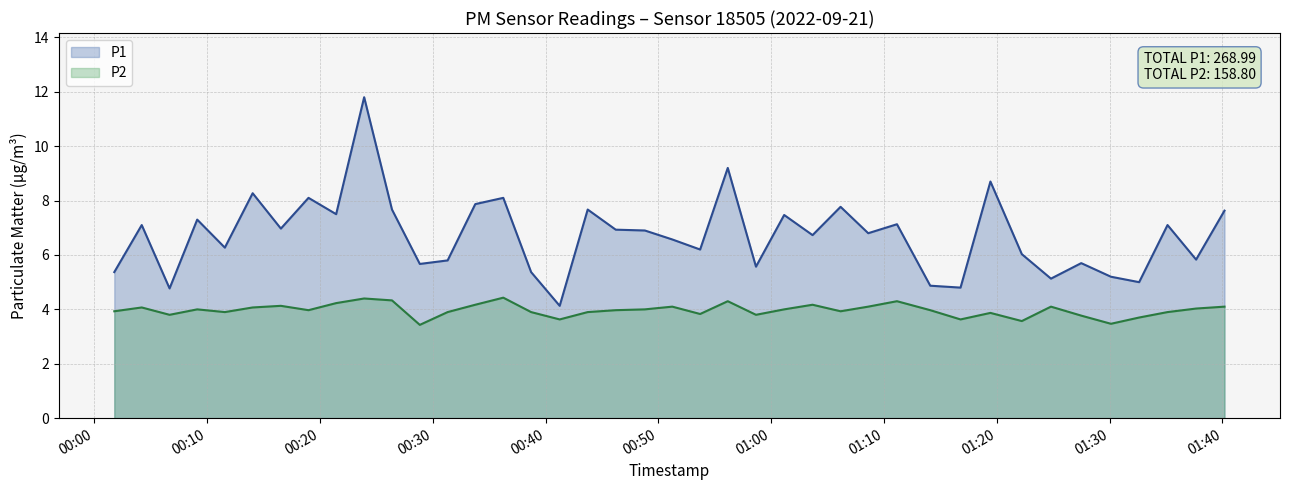

What is the difference between the maximum and minimum values in the P1 series?

7.7